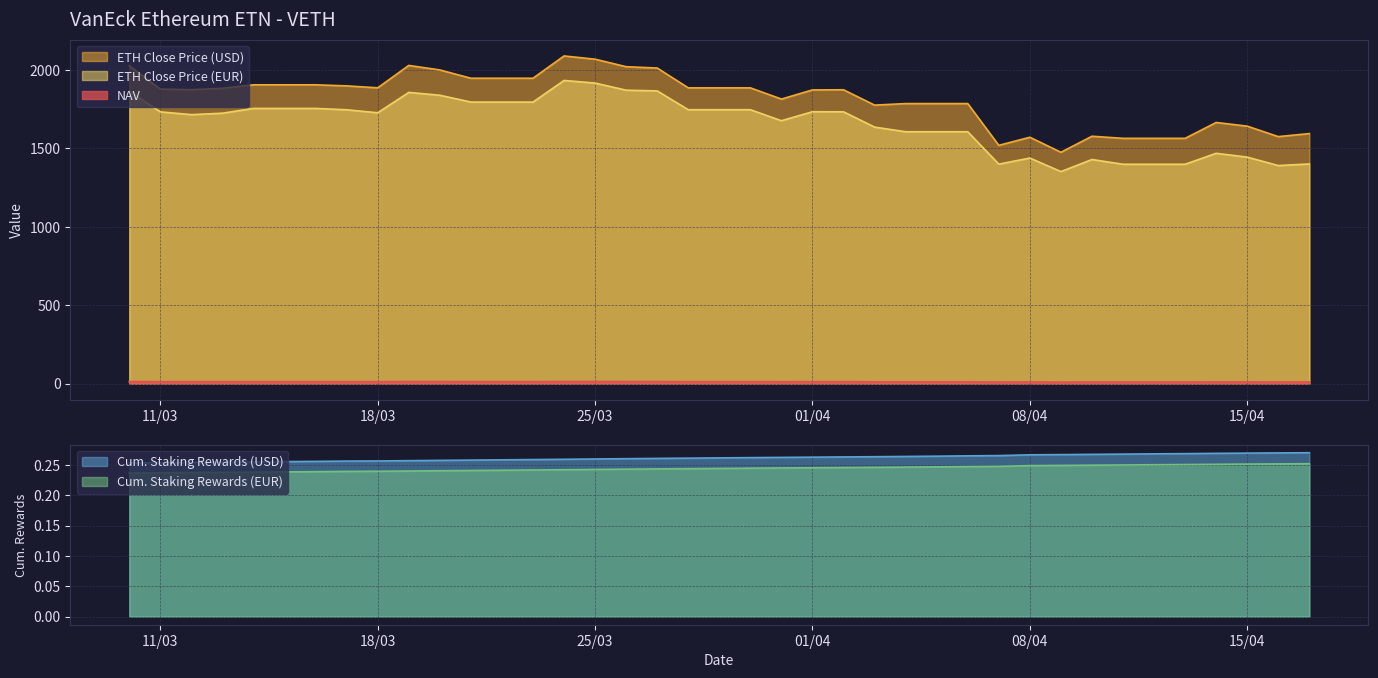

What is the sum of all Cum. Staking Rewards (USD) values?

10.2